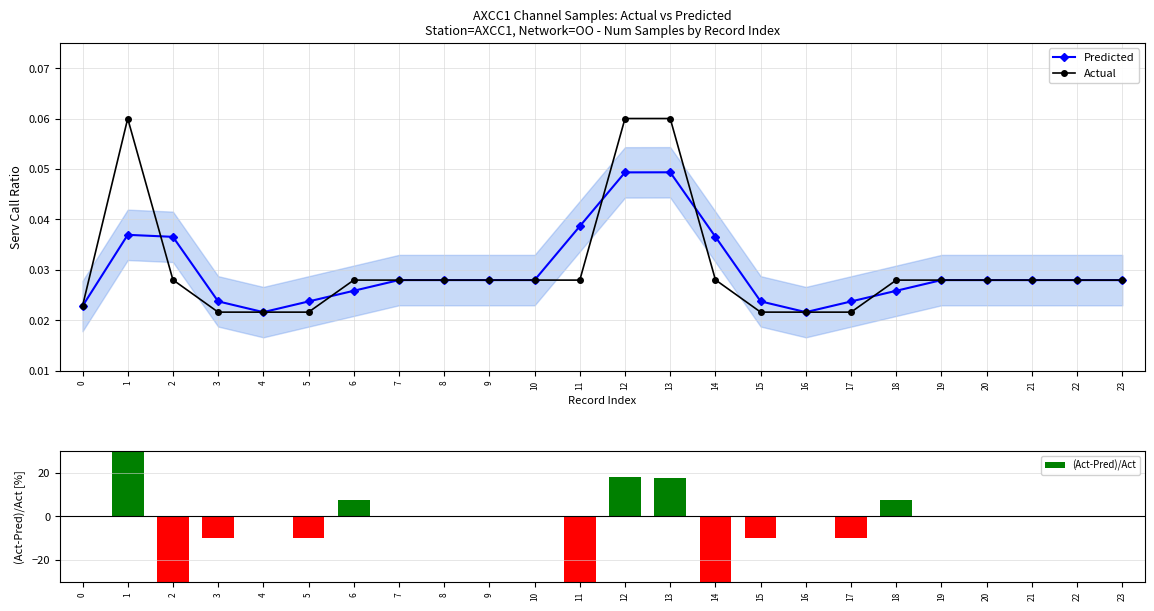

Which series changed the most between 5 and 19?

(Act-Pred)/Act